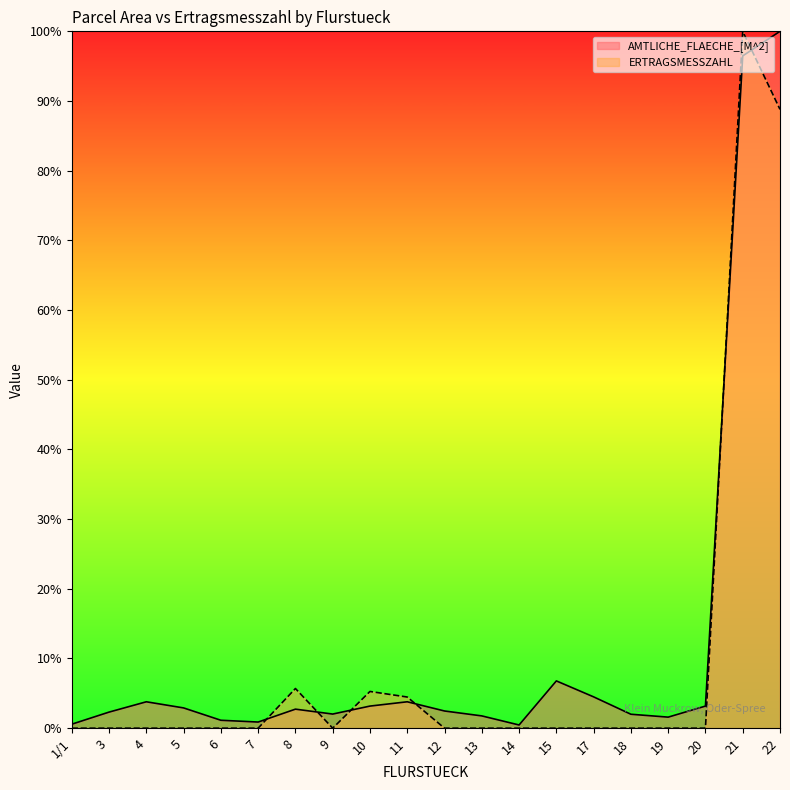

Where do AMTLICHE_FLAECHE_[M^2] and ERTRAGSMESSZAHL first cross each other?

7 and 8